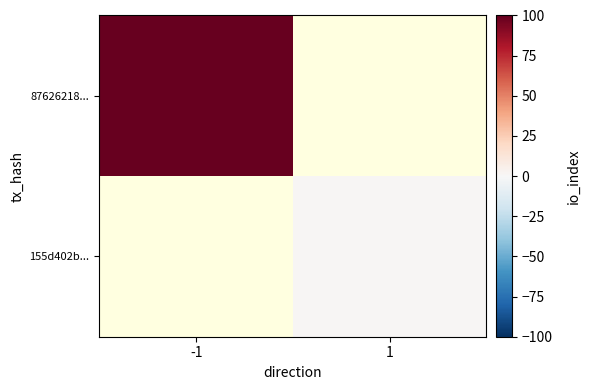

Which series has the widest spread of values?

87626218...